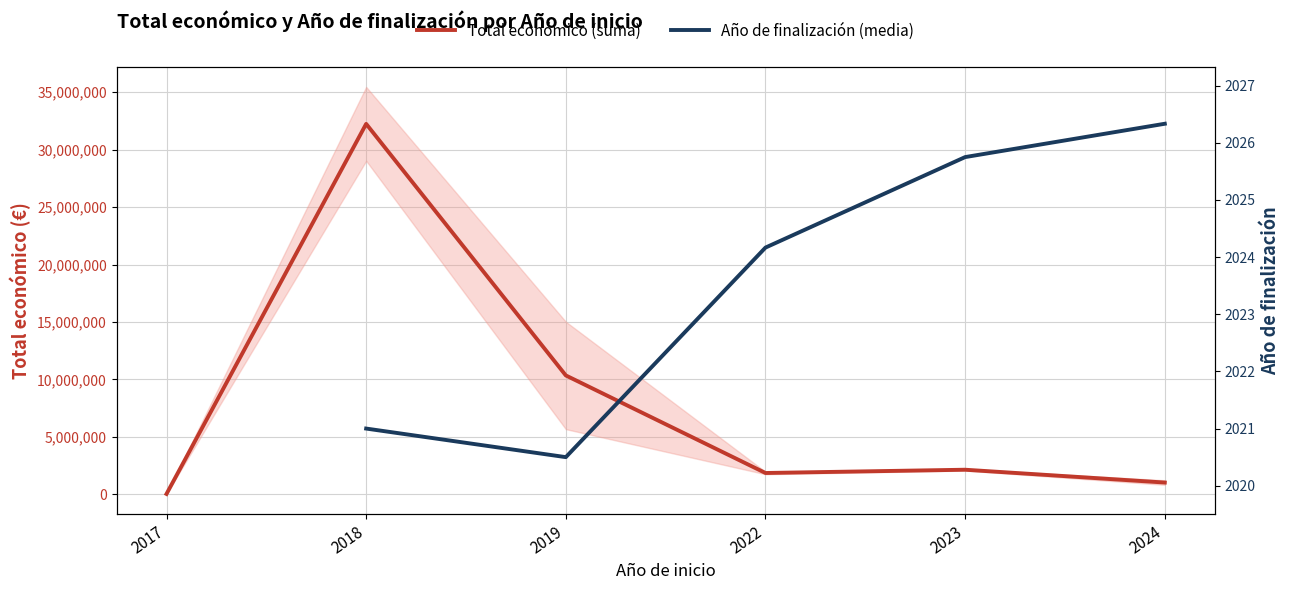

Is the value of Total económico (suma) at 2022 greater than the value of Año de finalización (media) at 2018?

Yes